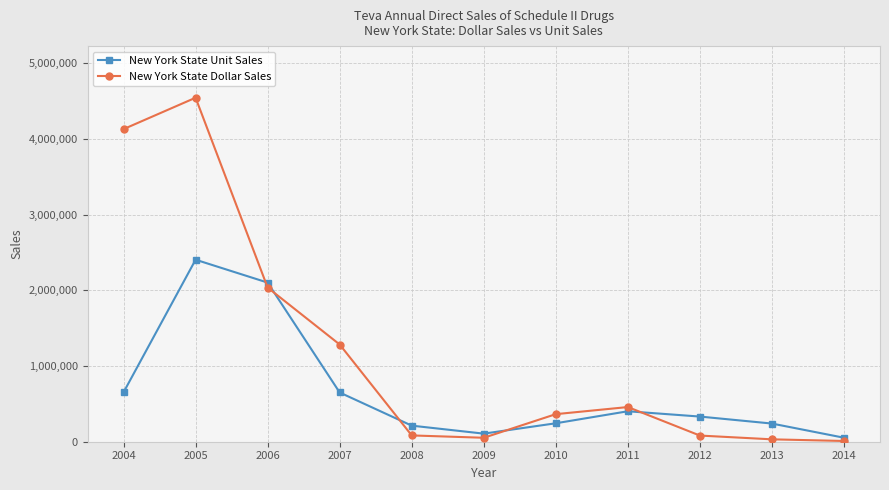

What is the sum of all New York State Dollar Sales values?

13077441.2